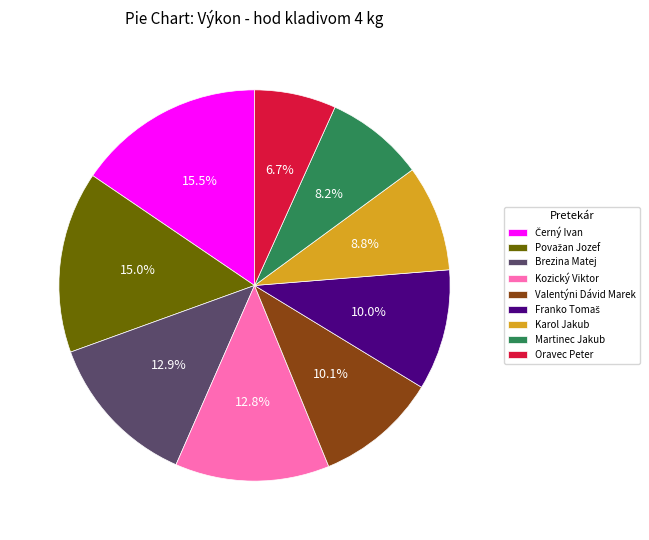

Is there any slice that represents more than half of the pie?

No